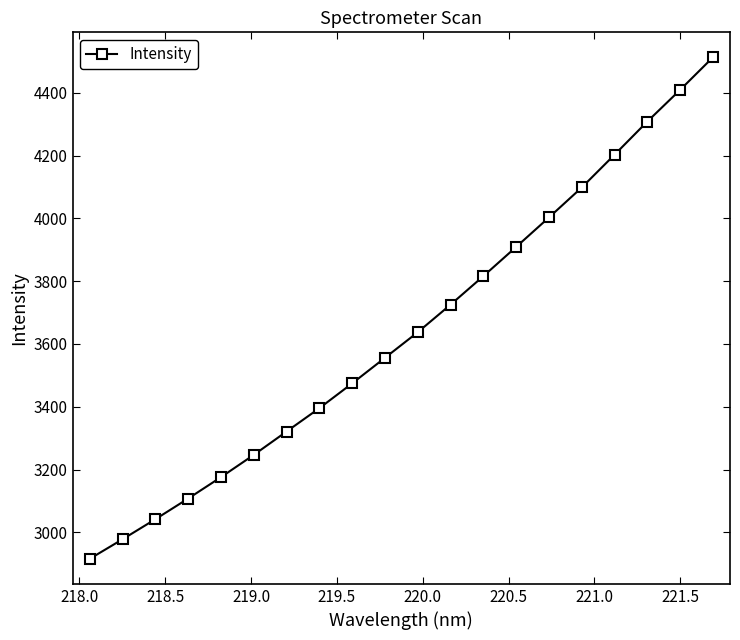

What is the maximum value shown in the chart?

4512.6